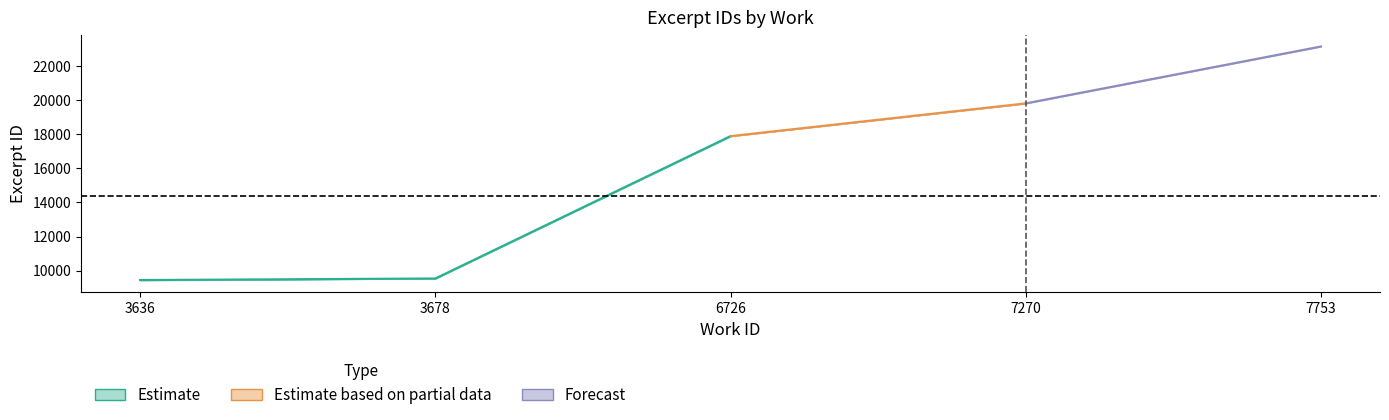

True or false: id and work_id cross at least once.

False